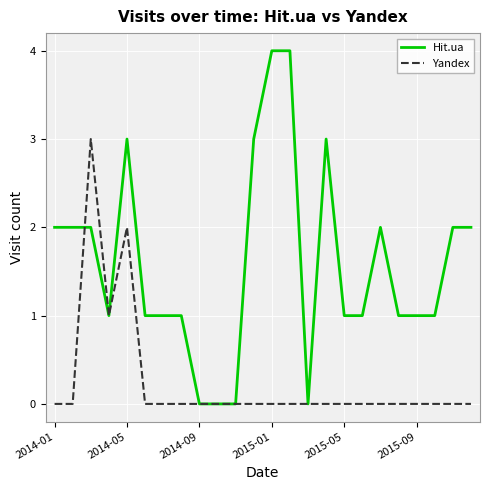

Which series has the largest total across all categories?

Hit.ua